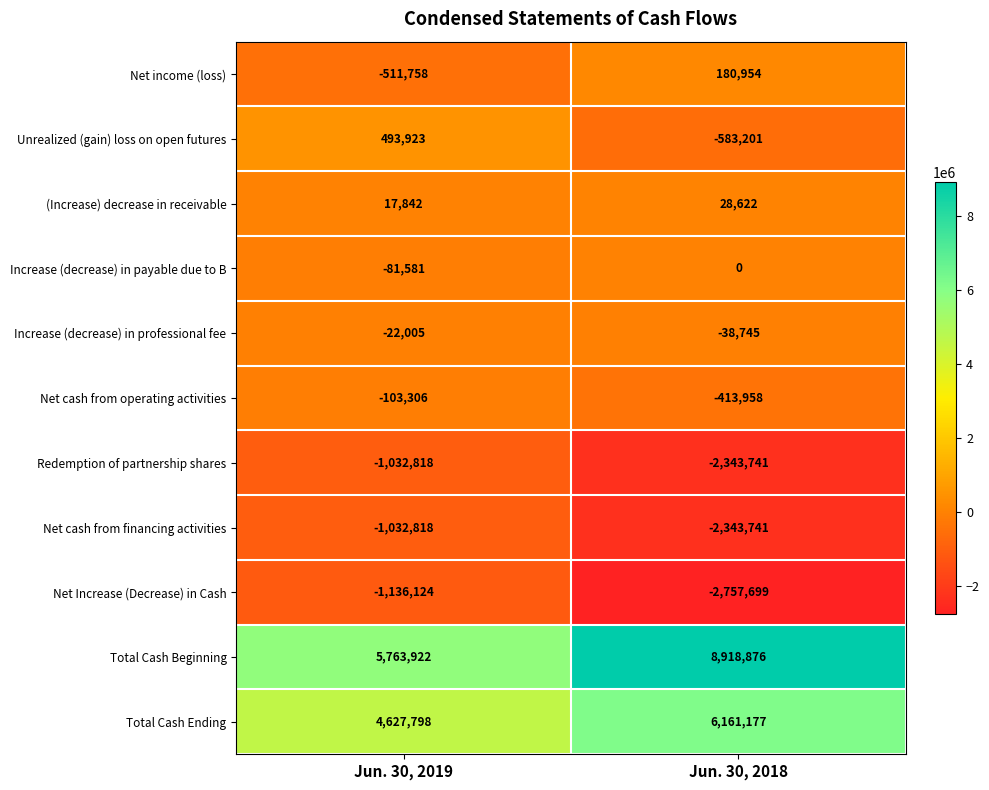

What value does the Net income (loss) series have at Jun. 30, 2019?

-511758